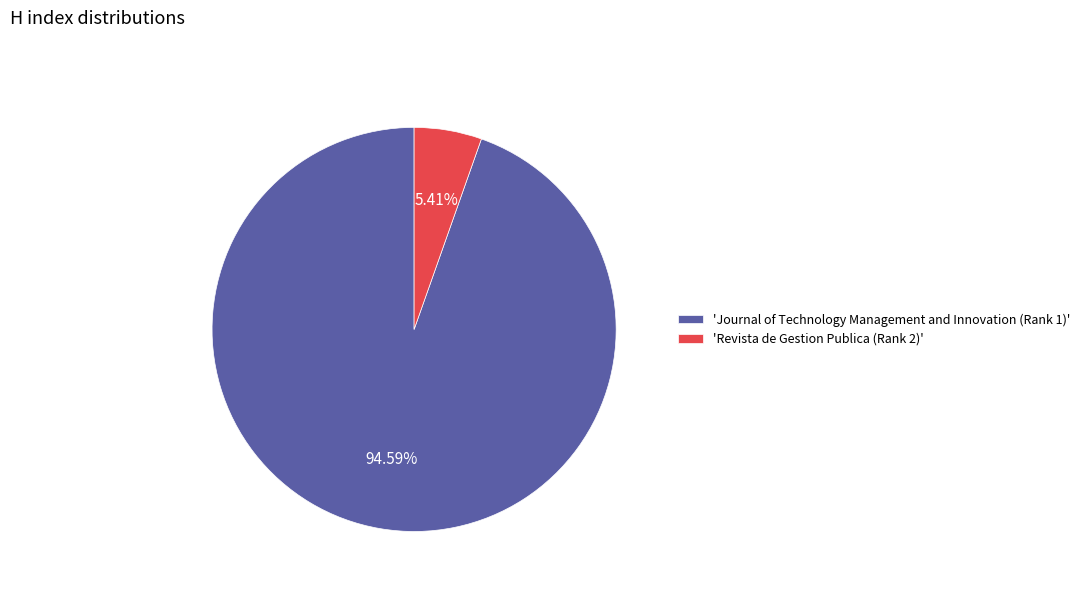

Combined, do 'Journal of Technology Management and Innovation (Rank 1)' and 'Revista de Gestion Publica (Rank 2)' account for over 50%?

Yes